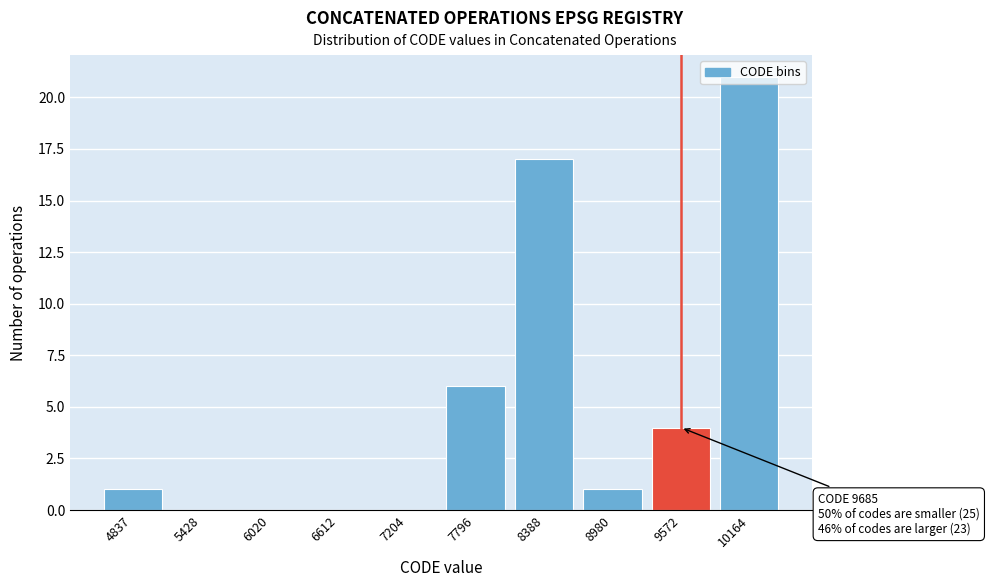

What is the sum of the values at 10164 and 6020?

21